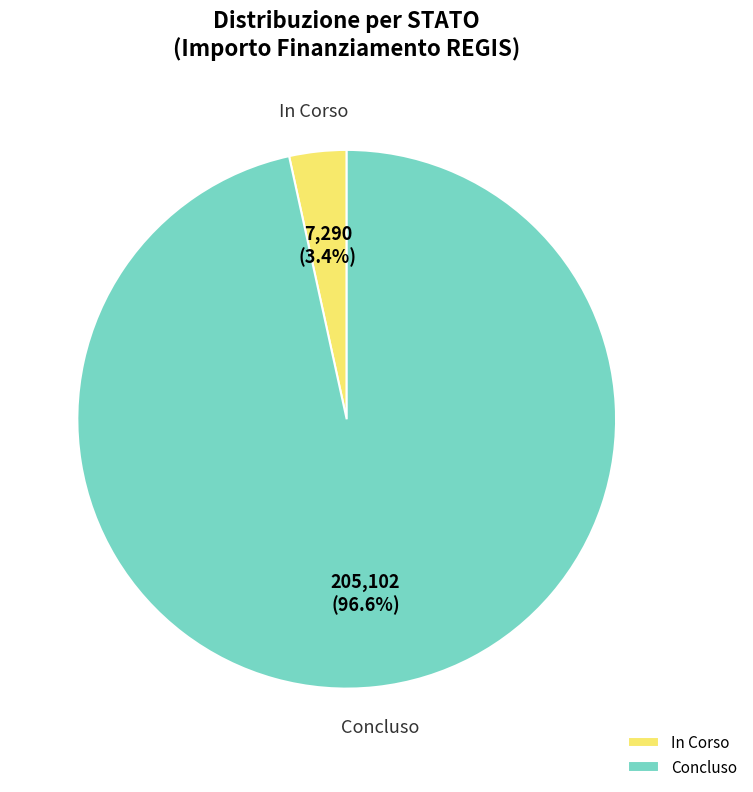

What is the largest slice in the pie chart?

Concluso